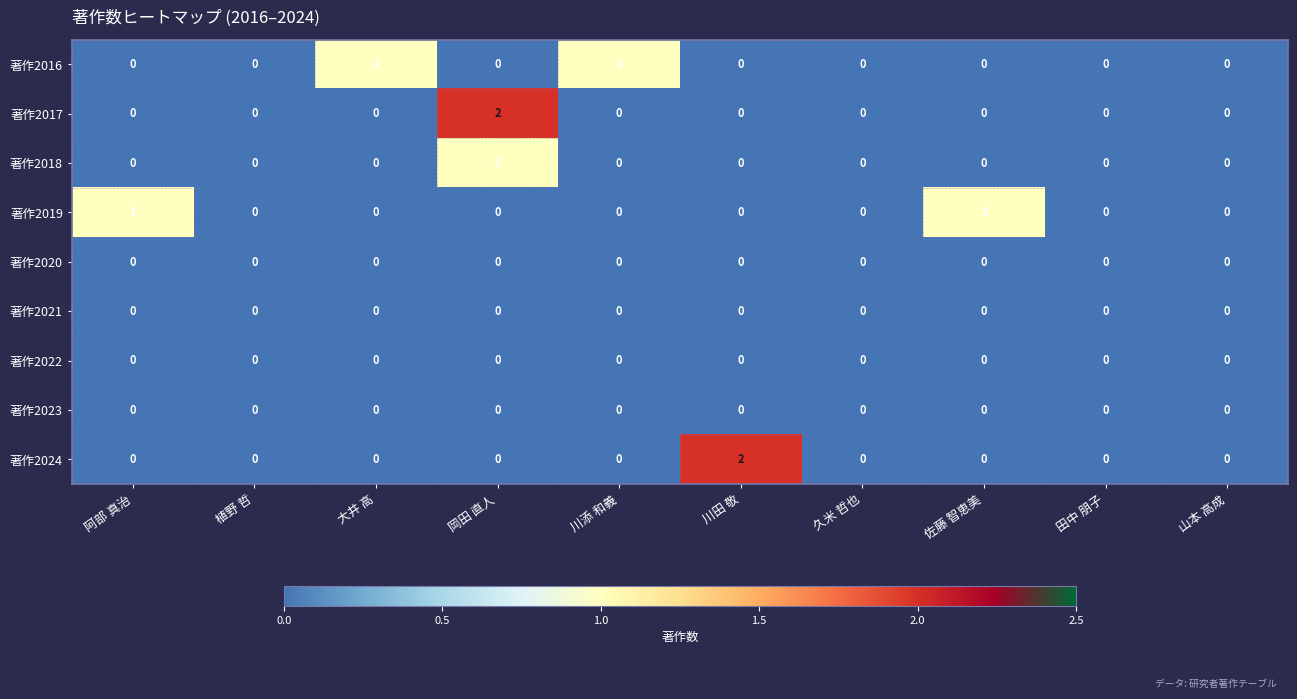

The value of 著作2019 at 佐藤 智恵美 is 0. True or false?

False